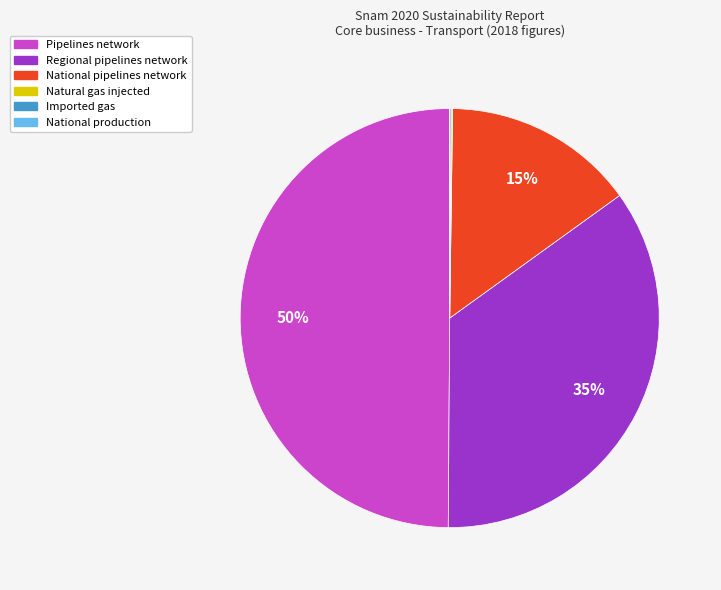

Between National pipelines network and Pipelines network, which is larger?

Pipelines network